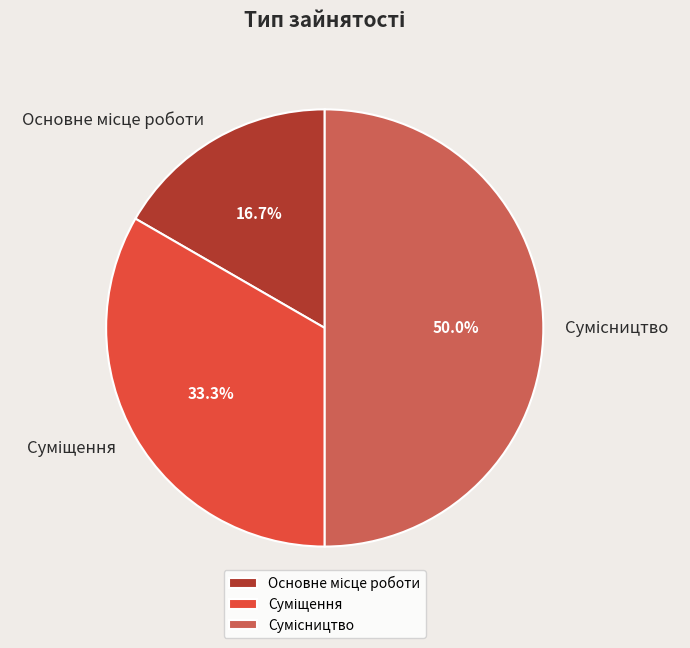

How many slices are in this pie chart?

3